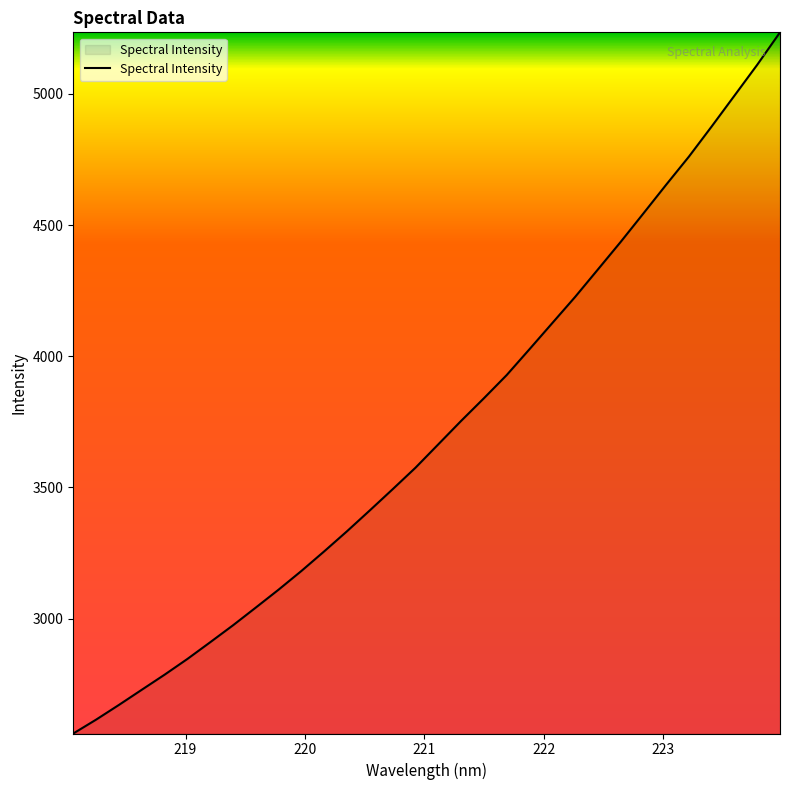

What is the difference between the maximum and minimum values?

2671.9